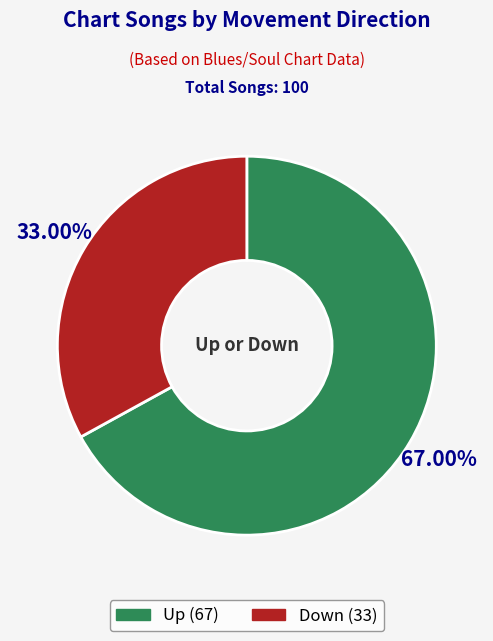

Does any single category account for the majority?

Yes